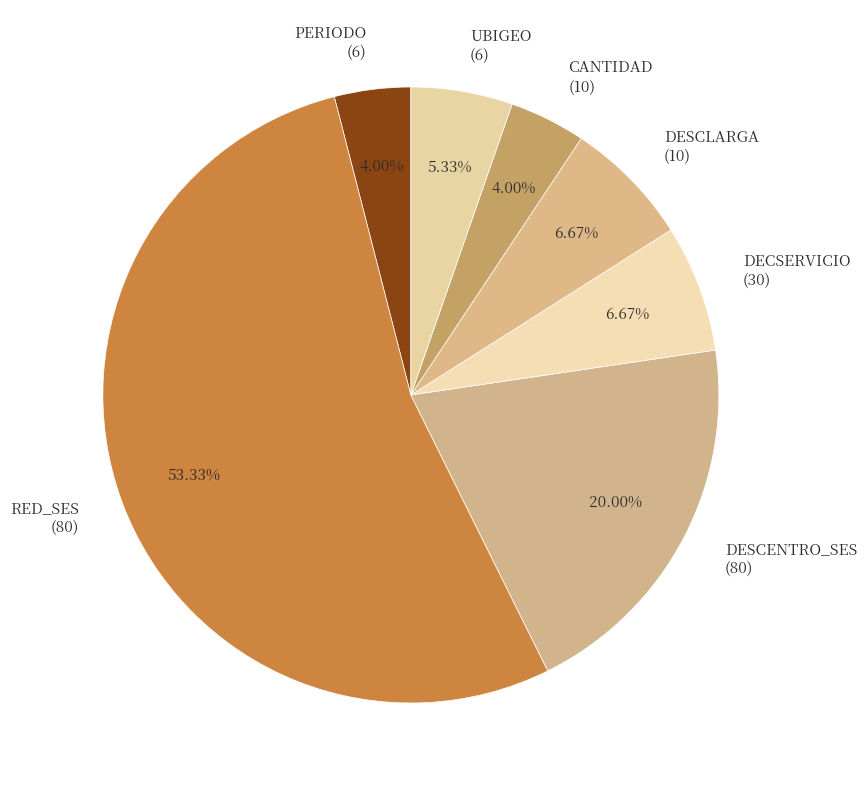

Approximately how many times larger is the value at RED_SES (80) compared to DECSERVICIO (30)?

8.0